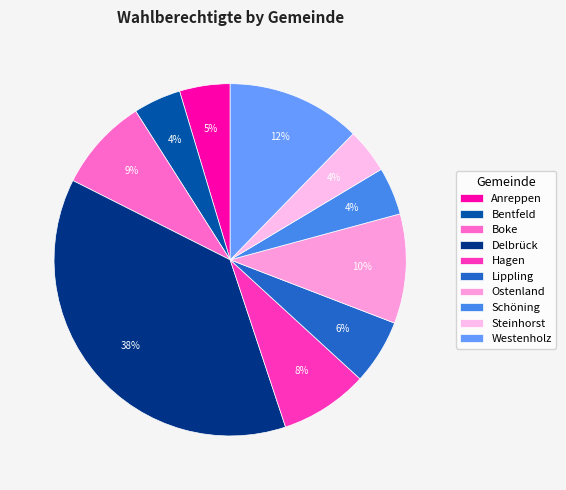

Is Anreppen the majority of the pie?

No